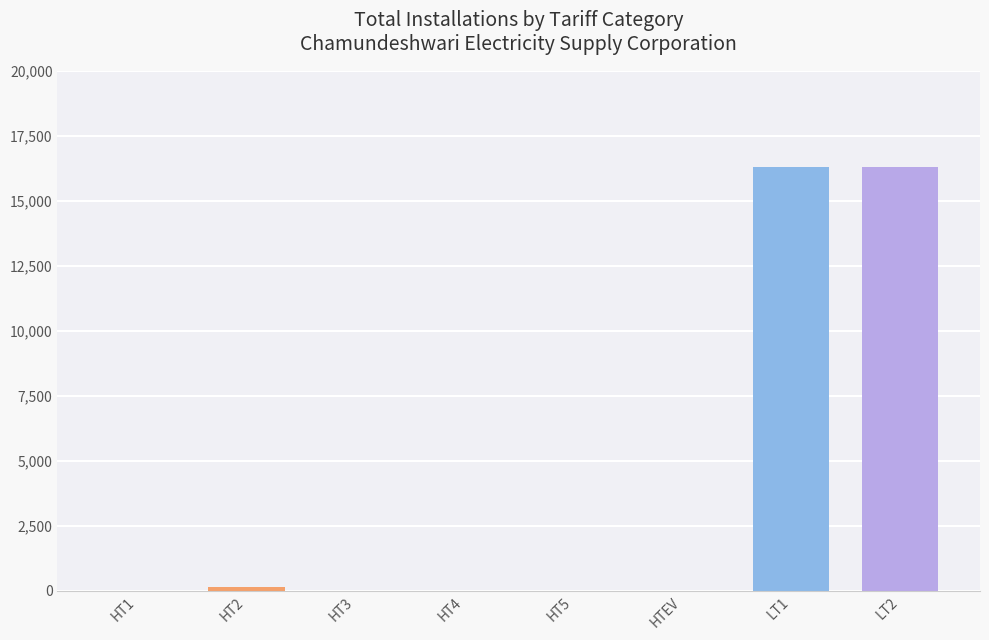

The value at LT1 is 21262. True or false?

False